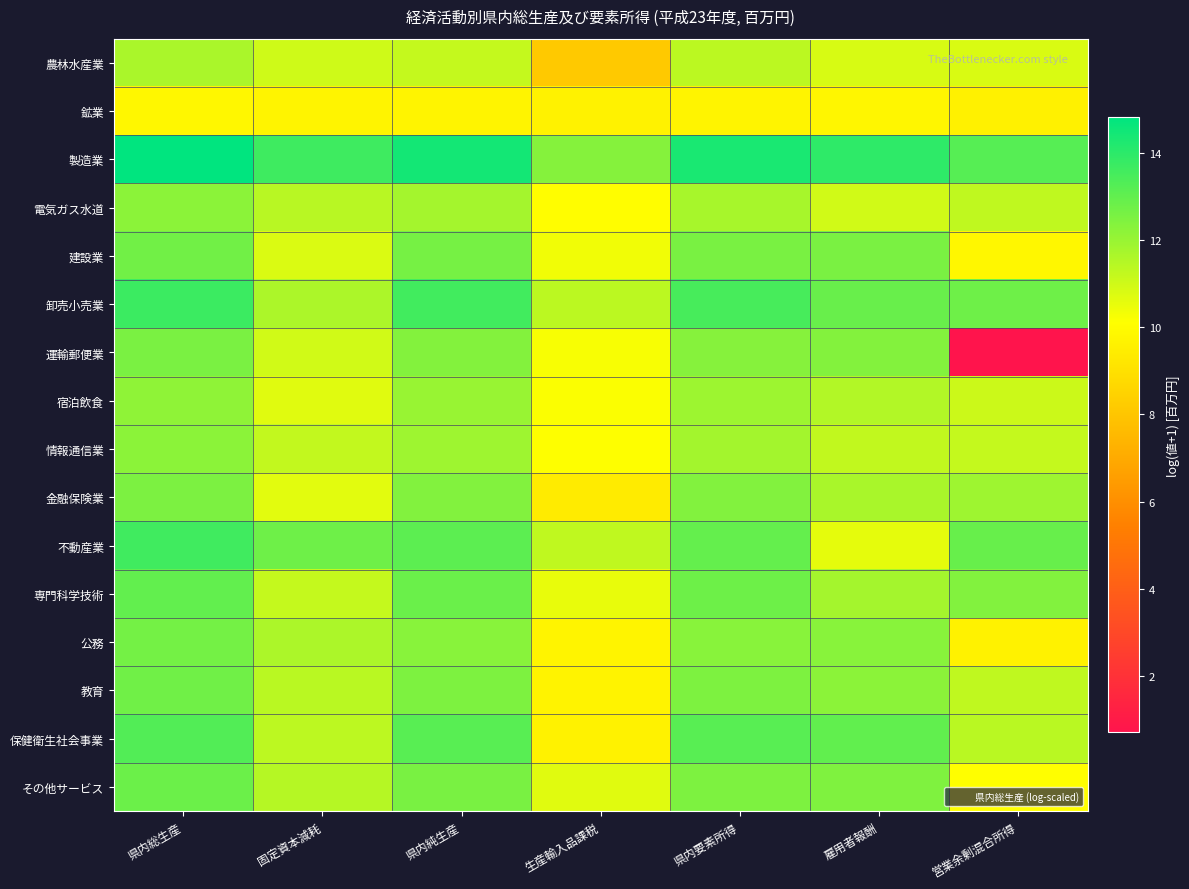

Reading left to right, list all the values displayed in this chart.

農林水産業: 県内総生産=11.7	固定資本減耗=11.0	県内純生産=11.2	生産輸入品課税=8.1	県内要素所得=11.4	雇用者報酬=10.8	営業余剰混合所得=10.8
鉱業: 県内総生産=9.8	固定資本減耗=9.7	県内純生産=9.7	生産輸入品課税=9.7	県内要素所得=9.7	雇用者報酬=9.8	営業余剰混合所得=9.6
製造業: 県内総生産=14.8	固定資本減耗=13.7	県内純生産=14.5	生産輸入品課税=12.4	県内要素所得=14.3	雇用者報酬=14.0	営業余剰混合所得=13.2
電気ガス水道: 県内総生産=12.2	固定資本減耗=11.4	県内純生産=11.8	生産輸入品課税=10.0	県内要素所得=11.7	雇用者報酬=11.0	営業余剰混合所得=11.3
建設業: 県内総生産=12.7	固定資本減耗=10.8	県内純生産=12.6	生産輸入品課税=10.4	県内要素所得=12.6	雇用者報酬=12.6	営業余剰混合所得=9.8
卸売小売業: 県内総生産=13.7	固定資本減耗=11.6	県内純生産=13.6	生産輸入品課税=11.4	県内要素所得=13.5	雇用者報酬=12.9	営業余剰混合所得=12.8
運輸郵便業: 県内総生産=12.5	固定資本減耗=11.0	県内純生産=12.4	生産輸入品課税=10.2	県内要素所得=12.3	雇用者報酬=12.4	営業余剰混合所得=0.7
宿泊飲食: 県内総生産=12.2	固定資本減耗=10.7	県内純生産=12.0	生産輸入品課税=10.2	県内要素所得=11.9	雇用者報酬=11.5	営業余剰混合所得=11.1
情報通信業: 県内総生産=12.2	固定資本減耗=11.2	県内純生産=11.9	生産輸入品課税=10.1	県内要素所得=11.8	雇用者報酬=11.3	営業余剰混合所得=11.2
金融保険業: 県内総生産=12.5	固定資本減耗=10.7	県内純生産=12.4	生産輸入品課税=9.4	県内要素所得=12.4	雇用者報酬=11.7	営業余剰混合所得=11.9
不動産業: 県内総生産=13.6	固定資本減耗=12.8	県内純生産=13.1	生産輸入品課税=11.3	県内要素所得=13.0	雇用者報酬=10.6	営業余剰混合所得=12.9
専門科学技術: 県内総生産=13.0	固定資本減耗=11.2	県内純生産=12.9	生産輸入品課税=10.5	県内要素所得=12.8	雇用者報酬=11.8	営業余剰混合所得=12.4
公務: 県内総生産=12.7	固定資本減耗=11.6	県内純生産=12.3	生産輸入品課税=9.7	県内要素所得=12.3	雇用者報酬=12.3	営業余剰混合所得=9.6
教育: 県内総生産=12.7	固定資本減耗=11.4	県内純生産=12.5	生産輸入品課税=9.7	県内要素所得=12.5	雇用者報酬=12.2	営業余剰混合所得=11.3
保健衛生社会事業: 県内総生産=13.3	固定資本減耗=11.3	県内純生産=13.2	生産輸入品課税=9.6	県内要素所得=13.2	雇用者報酬=13.0	営業余剰混合所得=11.4
その他サービス: 県内総生産=12.8	固定資本減耗=11.5	県内純生産=12.6	生産輸入品課税=10.7	県内要素所得=12.5	雇用者報酬=12.5	営業余剰混合所得=10.1